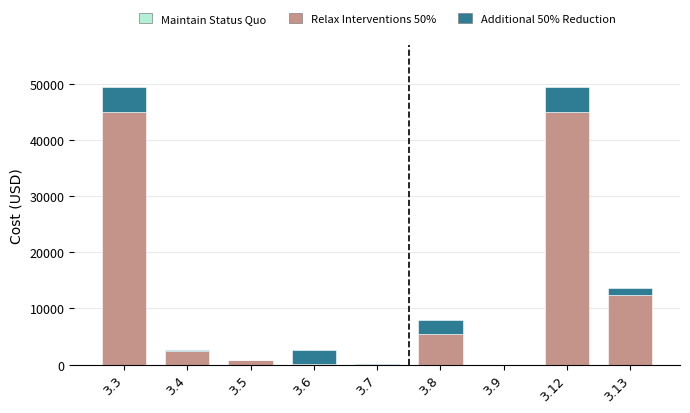

The value of Maintain Status Quo at 3.8 is 0. True or false?

True